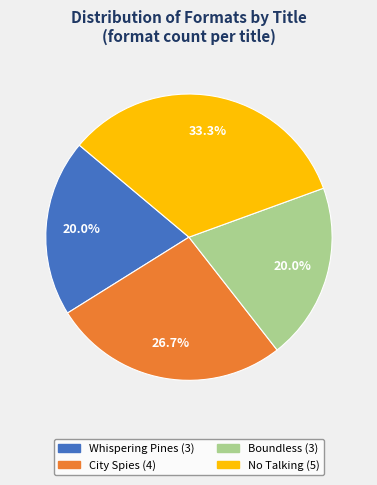

Which category has the biggest portion of the pie?

No Talking